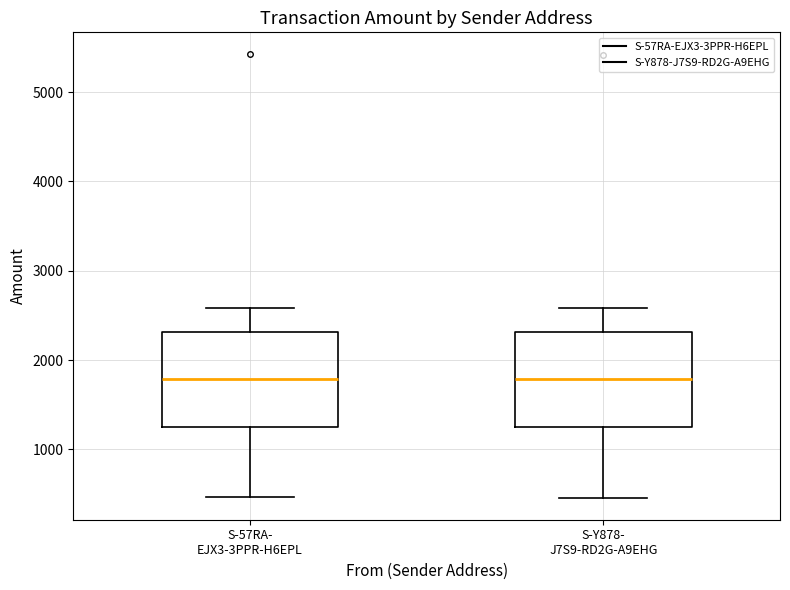

Reading left to right, read every box against the y-axis: the position of its median line, the range the box covers, and the ends of its whiskers. The values are not printed on the chart, so give them approximately, as read against the axis.

S-57RA- EJX3-3PPR-H6EPL: median 1800, box 1200 to 2300, whiskers 500 to 2600
S-Y878- J7S9-RD2G-A9EHG: median 1800, box 1200 to 2300, whiskers 500 to 2600